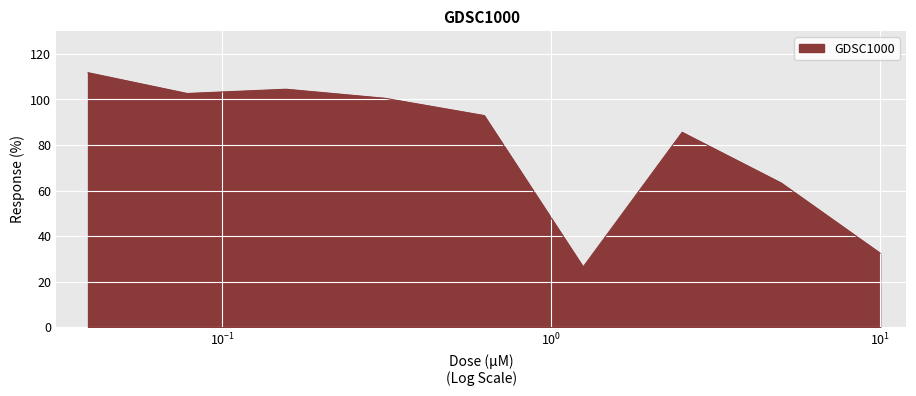

What is the maximum value shown in the chart?

111.7